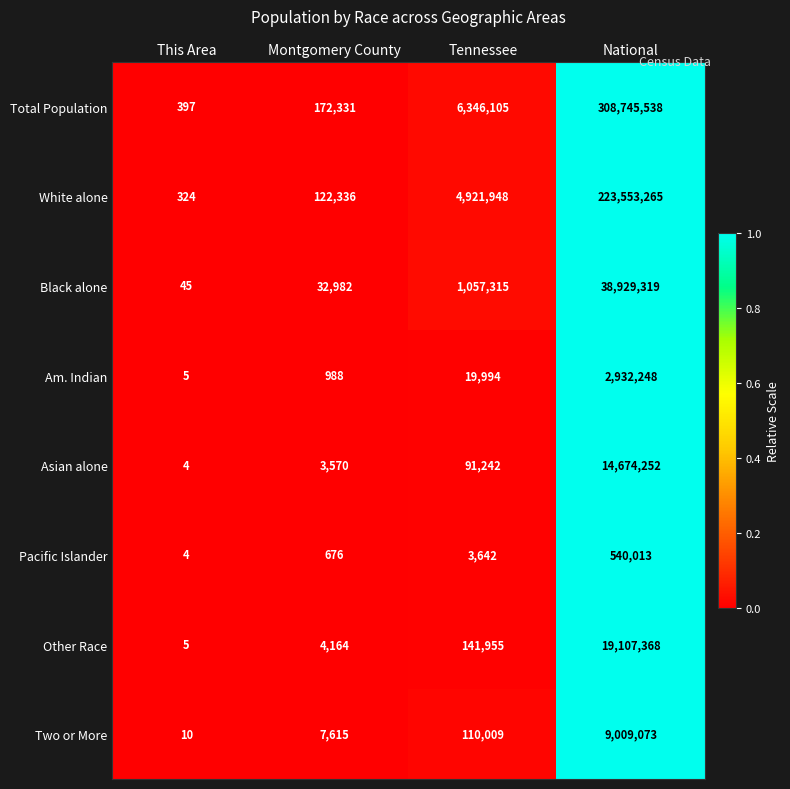

What is the highest value of the White alone series?

223553265